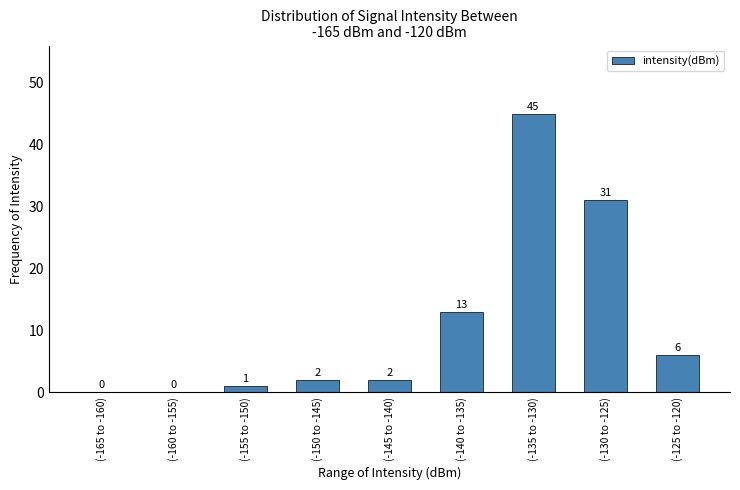

Reading left to right, list all the values displayed in this chart.

(-165 to -160)=0	(-160 to -155)=0	(-155 to -150)=1	(-150 to -145)=2	(-145 to -140)=2	(-140 to -135)=13	(-135 to -130)=45	(-130 to -125)=31	(-125 to -120)=6